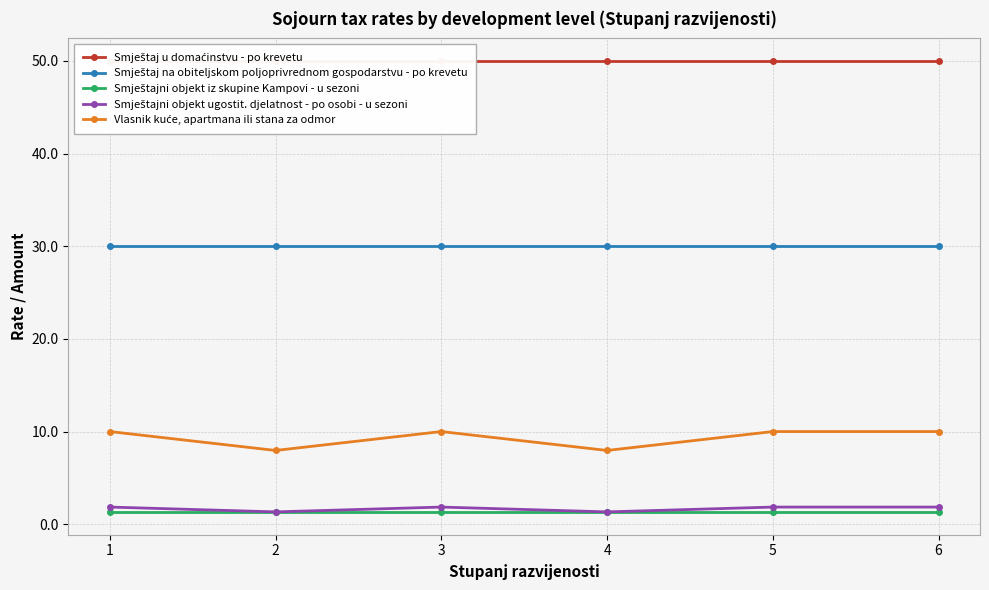

Reading left to right, list all the values displayed in this chart.

Smještaj u domaćinstvu - po krevetu: 50.0	50.0	50.0	50.0	50.0	50.0
Smještaj na obiteljskom poljoprivrednom gospodarstvu - po krevetu: 30.0	30.0	30.0	30.0	30.0	30.0
Smještajni objekt iz skupine Kampovi - u sezoni: 1.3	1.3	1.3	1.3	1.3	1.3
Smještajni objekt ugostit. djelatnost - po osobi - u sezoni: 1.9	1.3	1.9	1.3	1.9	1.9
Vlasnik kuće, apartmana ili stana za odmor: 10.0	8.0	10.0	8.0	10.0	10.0